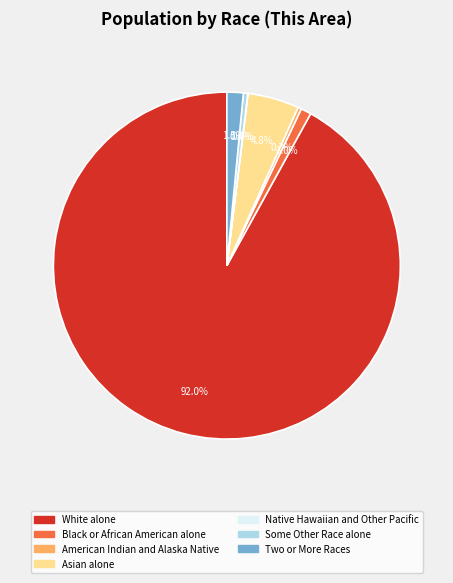

True or false: Asian alone accounts for 5% of the total.

True